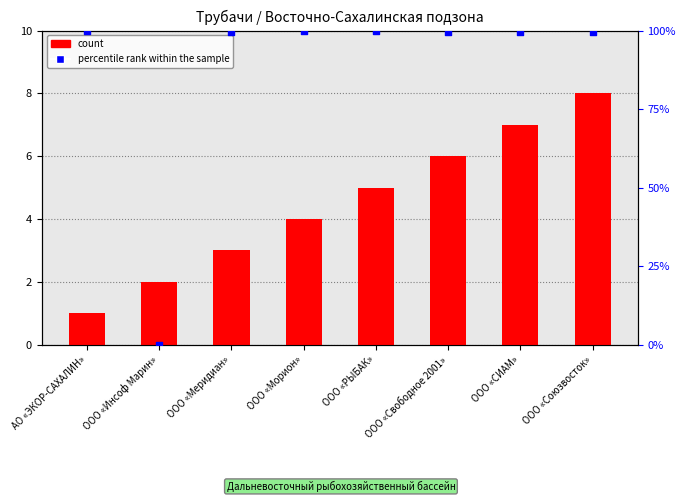

Which series has the largest Y range (max minus min)?

percentile rank within the sample